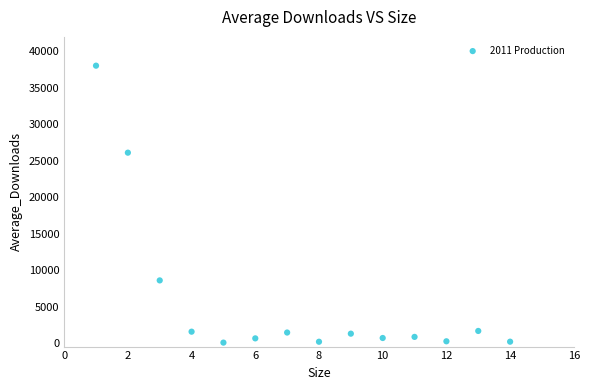

What Y value in the scatter plot is closest to 19048?

26110